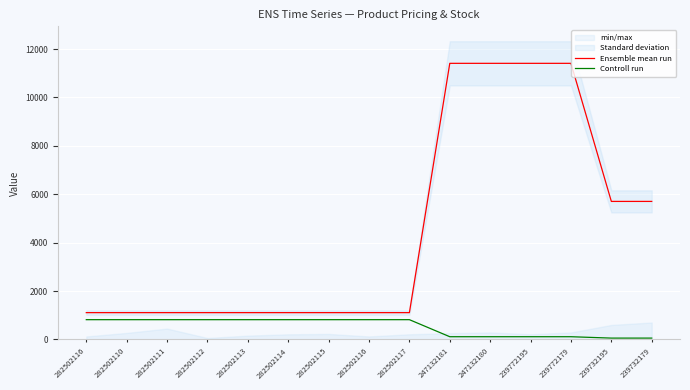

Is it true that Controll run equals 114.1 at 247132181?

True